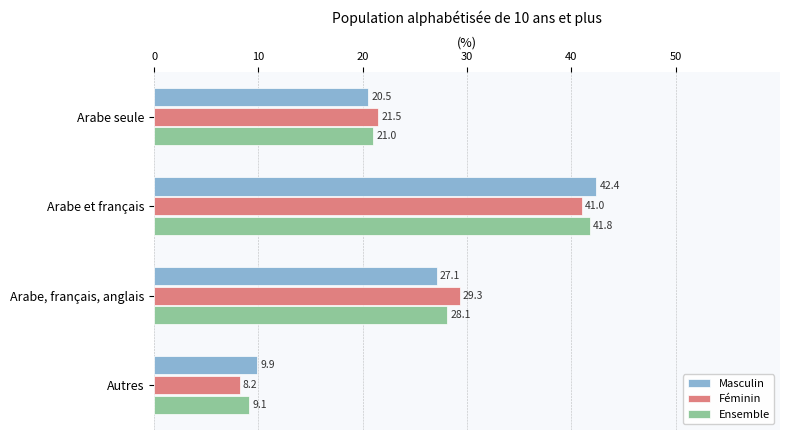

What is the difference between the Masculin values at Arabe seule and Autres?

10.6